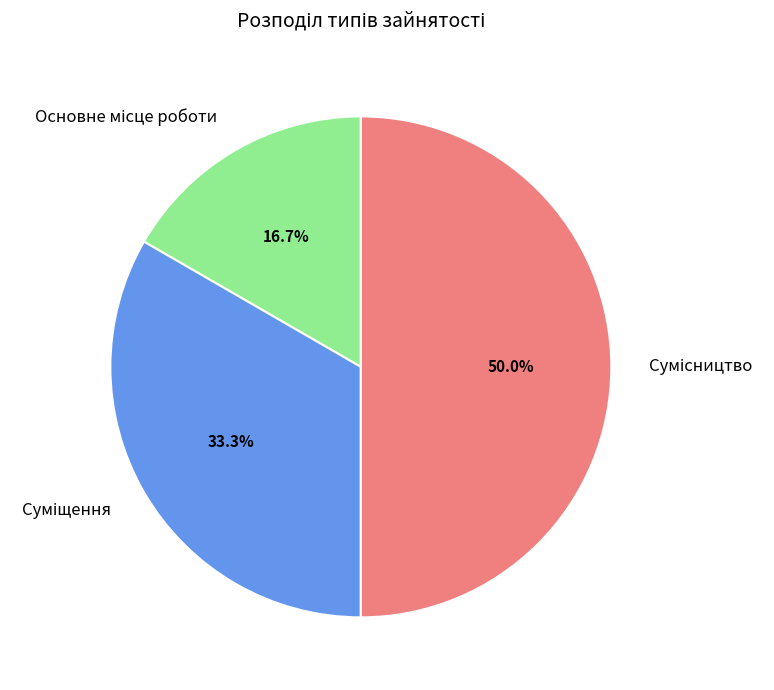

Count the number of slices in the pie.

3